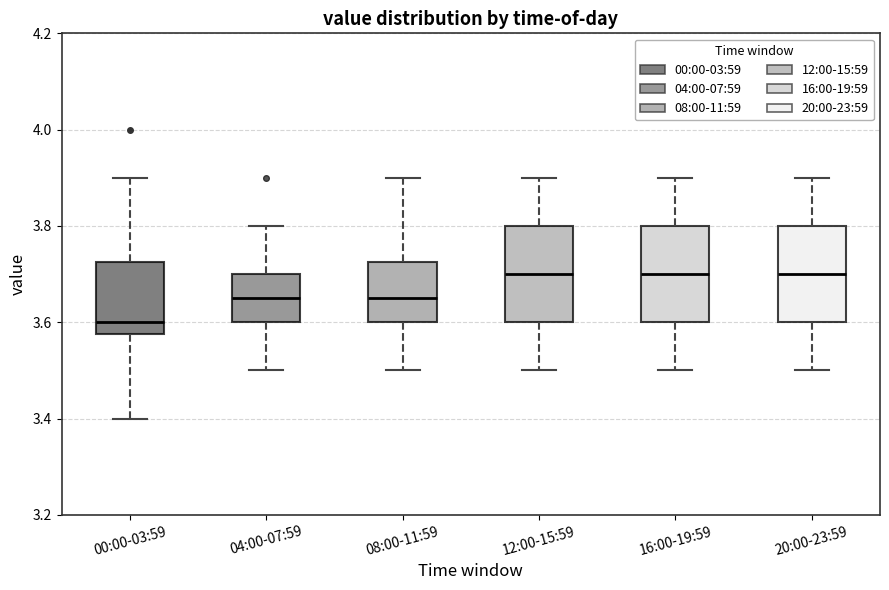

Where does the upper whisker of the box for 16:00-19:59 end on the y-axis? The values are not printed on the chart, so give them approximately, as read against the axis.

3.90